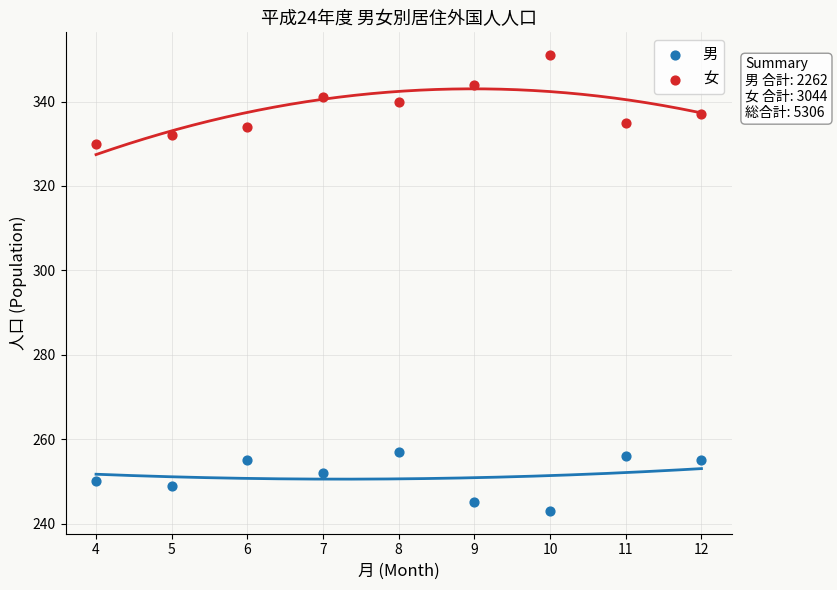

What is the X range (max minus min) for the scatter plot?

8